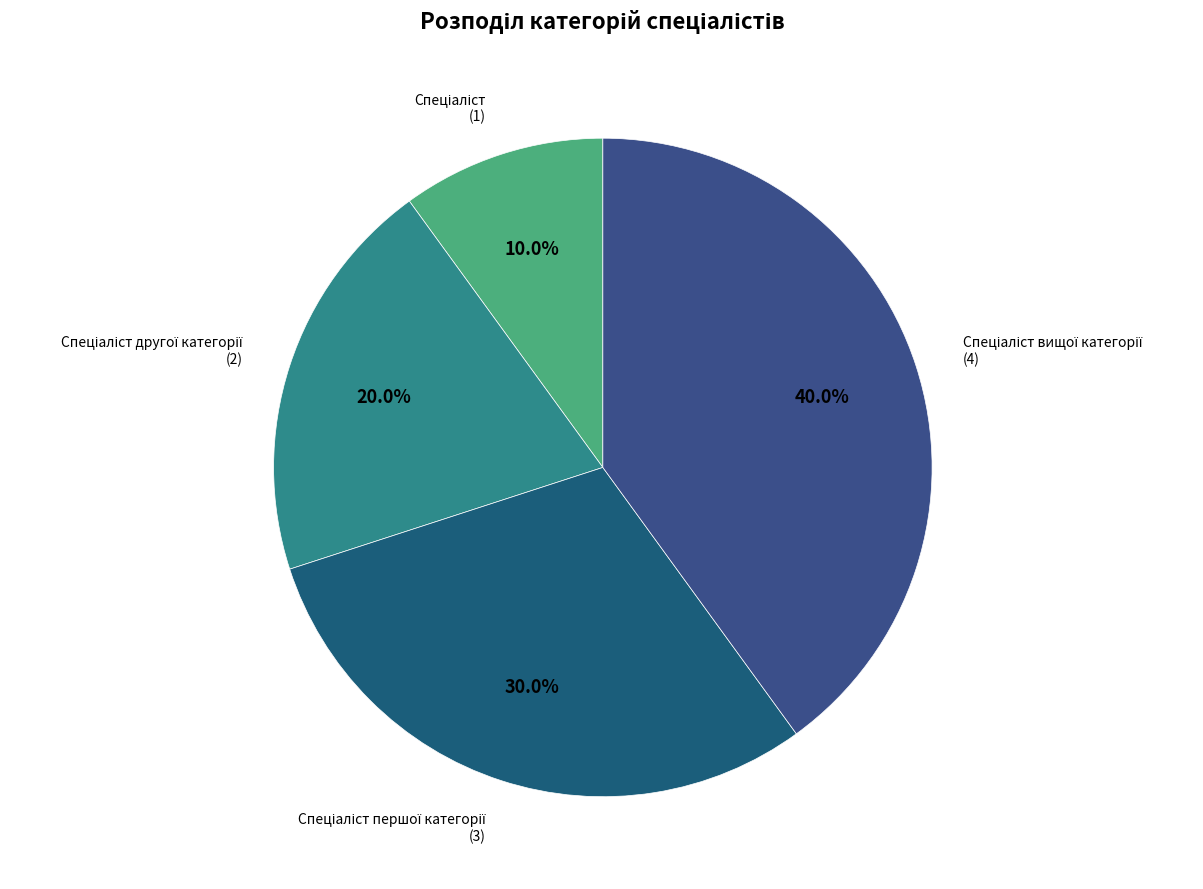

How many segments does this pie chart have?

4